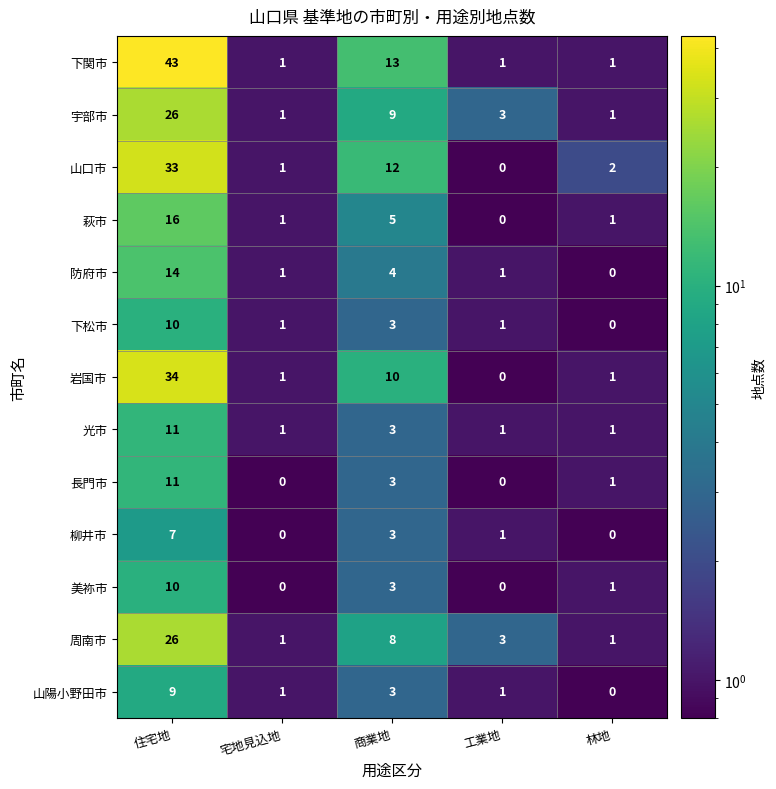

Is it true that 下関市 equals 2 at 宅地見込地?

False